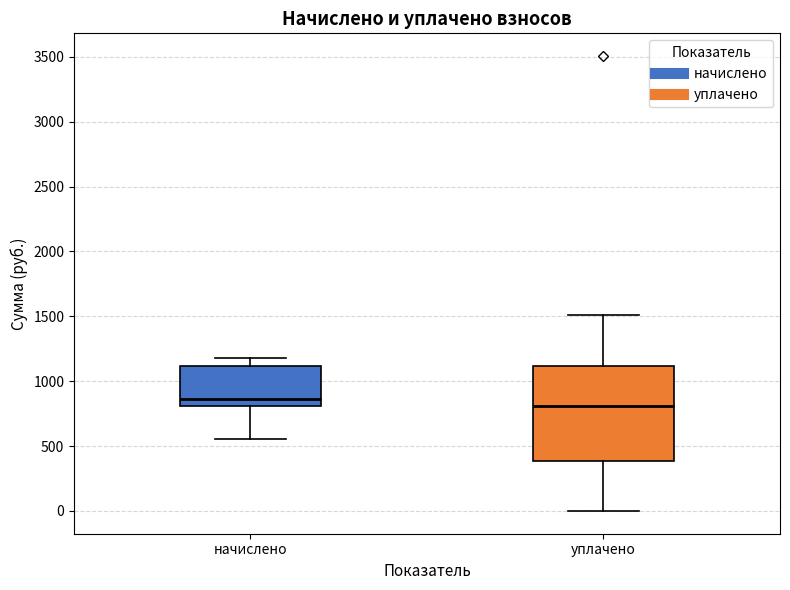

Reading left to right, transcribe this box plot: for each box, give where its median line is, the range the box spans, and where its two whiskers end, as read against the y-axis. The values are not printed on the chart, so give them approximately, as read against the axis.

начислено: median 850, box 800 to 1100, whiskers 550 to 1200
уплачено: median 800, box 400 to 1100, whiskers 0 to 1500